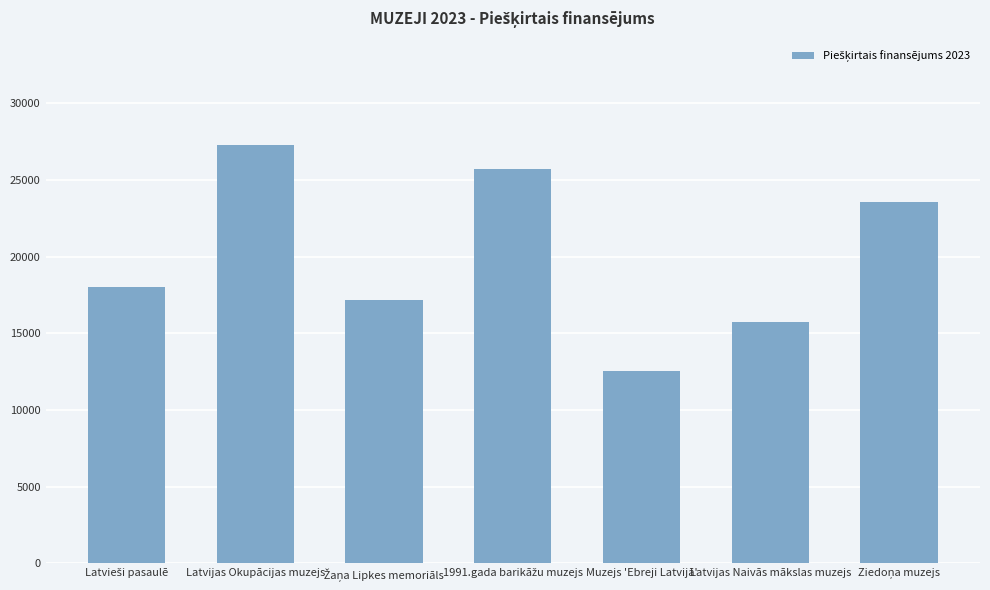

How many data points does each series have?

7